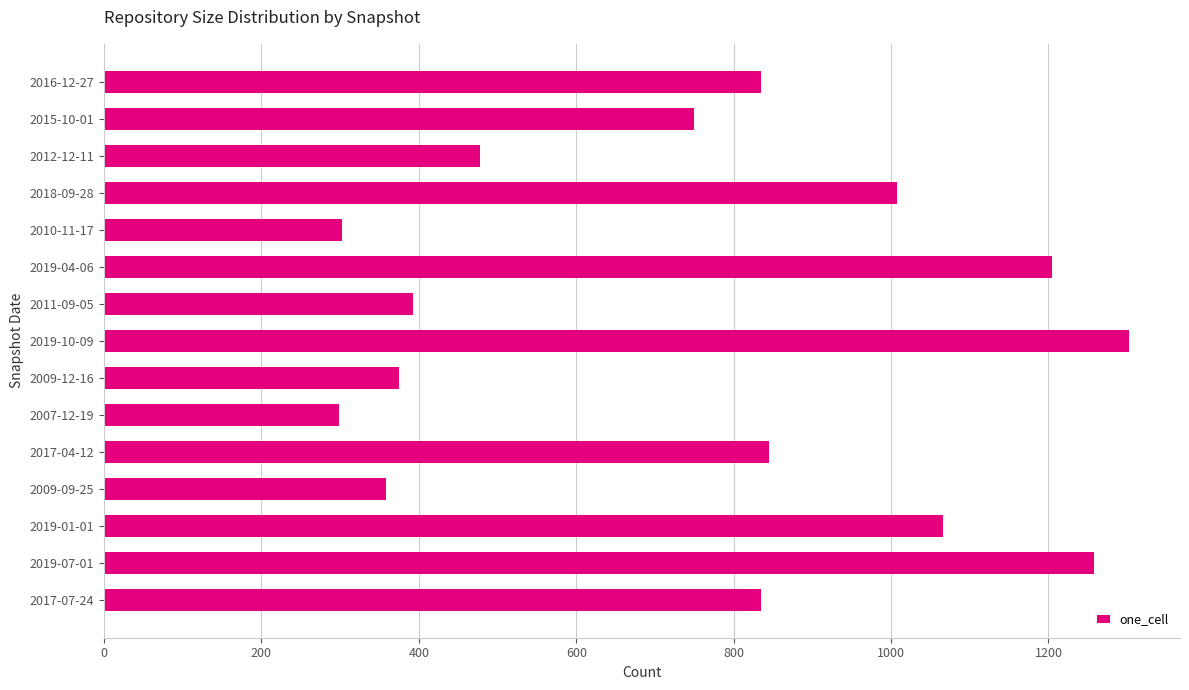

How many data points does each series have?

15